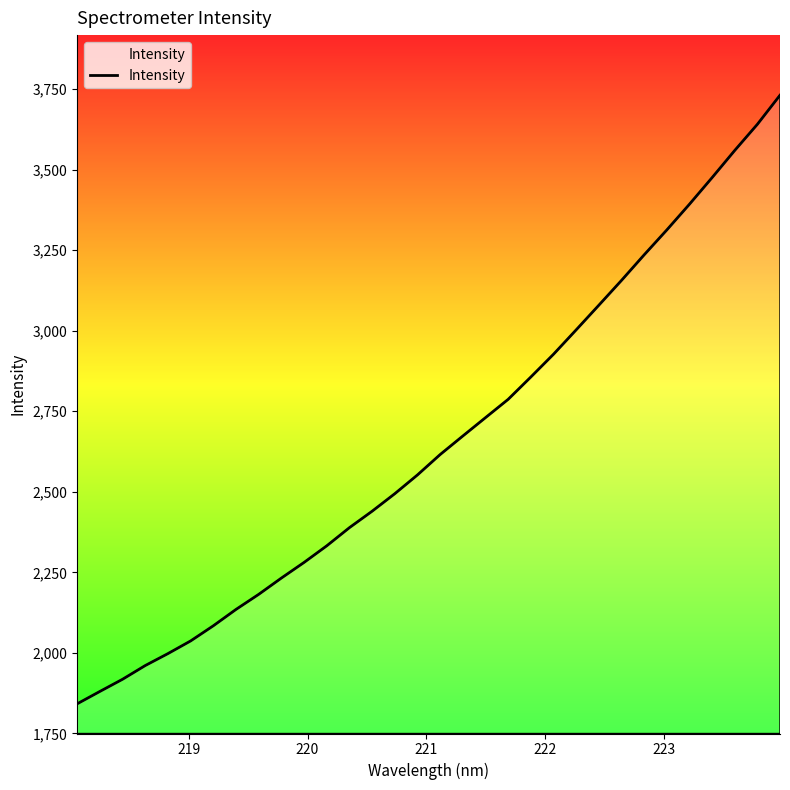

Does the chart display data point markers on the line(s)?

No